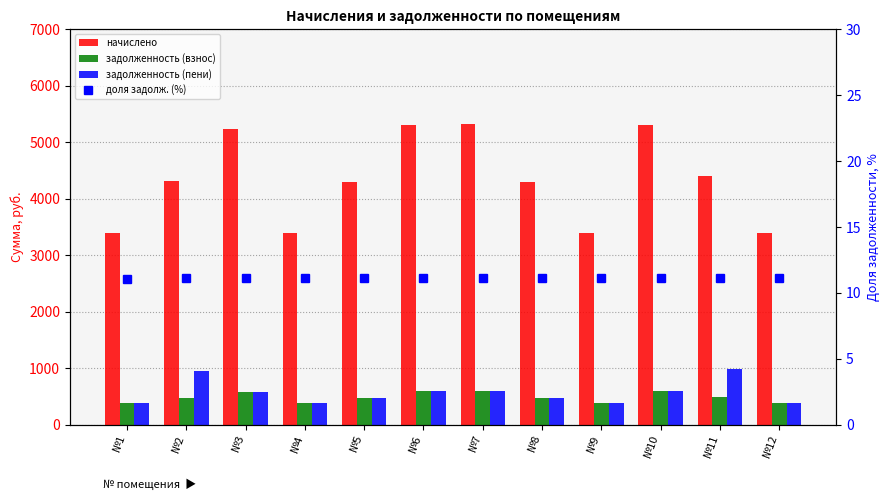

How many доля задолж. (%) values are between 11 and 12?

12